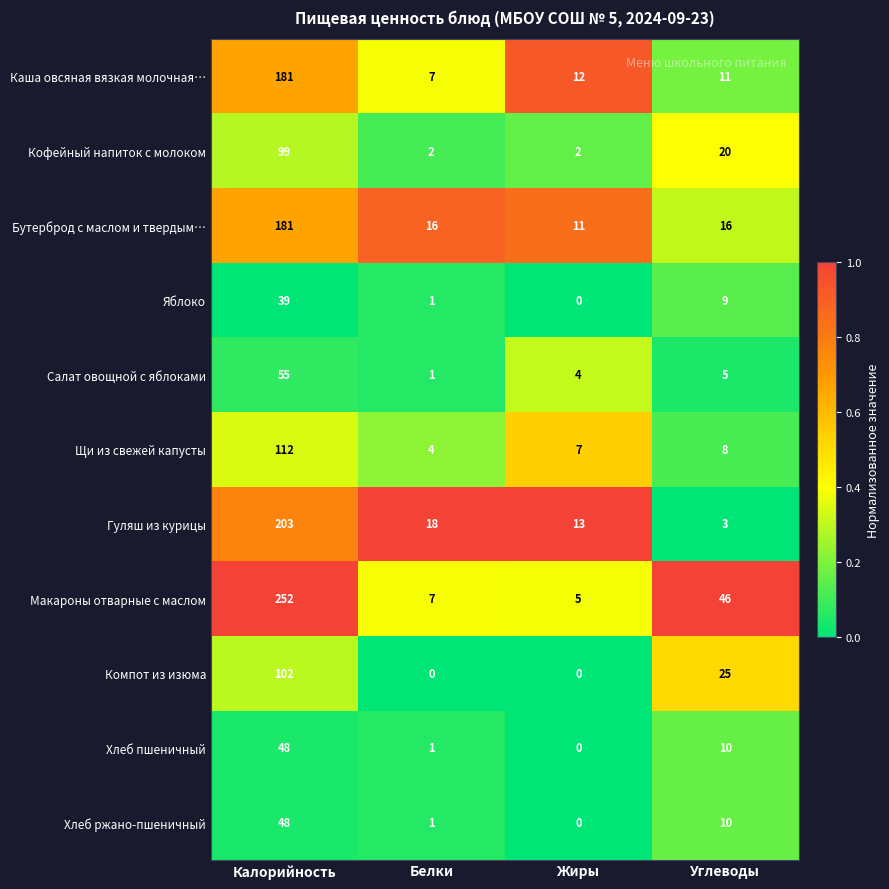

True or false: Хлеб пшеничный has a value of 1 at Белки.

True